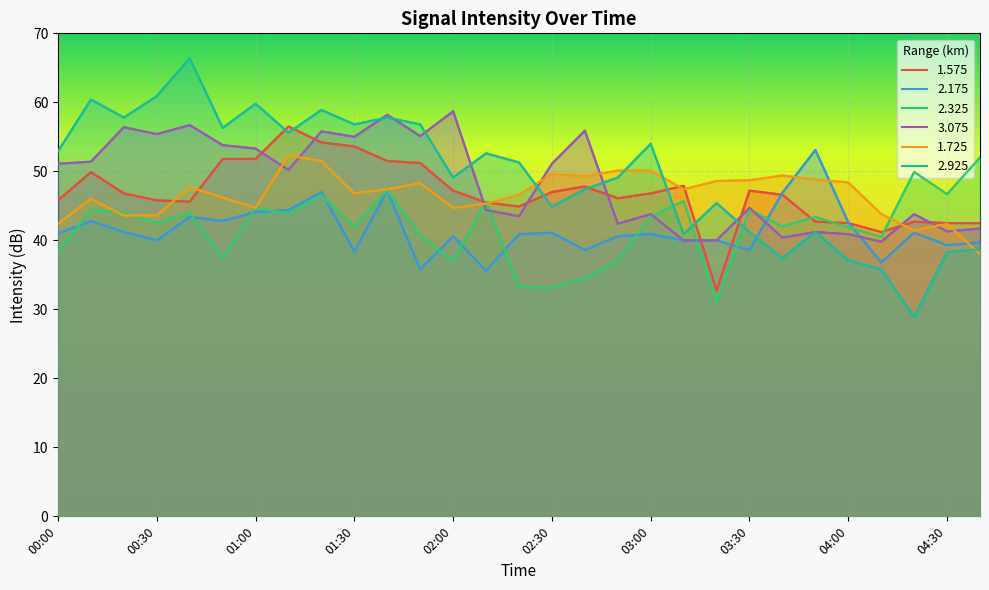

Reading left to right, transcribe all the data shown in this chart.

1.575: 45.8	49.9	46.8	45.8	45.6	51.8	51.8	56.5	54.2	53.6	51.5	51.2	47.2	45.5	44.9	47.0	47.8	46.1	46.8	47.9	32.7	47.2	46.6	42.7	42.5	41.2	42.7	42.5	42.5
2.175: 41.0	42.8	41.2	40.0	43.4	42.8	44.1	44.4	47.0	38.4	47.2	35.8	40.6	35.6	40.9	41.1	38.6	40.6	40.9	40.0	40.0	38.6	46.9	53.1	42.6	36.8	41.1	39.3	39.7
2.325: 38.3	44.4	44.0	42.5	44.0	37.4	44.7	43.9	46.5	42.0	47.2	40.7	37.0	45.6	33.3	33.1	34.5	37.0	43.4	45.7	31.0	44.5	42.0	43.4	41.9	40.5	49.9	46.7	52.0
3.075: 51.1	51.4	56.4	55.4	56.7	53.8	53.3	50.2	55.8	55.0	58.2	55.1	58.7	44.4	43.5	51.1	55.9	42.4	43.8	40.0	40.0	44.7	40.4	41.2	40.9	39.8	43.8	41.3	41.7
1.725: 42.4	46.0	43.6	43.6	47.7	46.2	44.7	52.3	51.5	46.8	47.4	48.3	44.7	45.3	46.6	49.6	49.3	50.1	50.1	47.4	48.6	48.7	49.4	48.8	48.4	43.8	41.4	42.4	38.0
2.925: 52.9	60.4	57.8	60.9	66.4	56.3	59.8	55.6	58.9	56.8	57.8	56.8	49.1	52.6	51.3	44.9	47.4	49.1	54.0	40.9	45.4	41.2	37.4	41.2	37.1	35.8	28.9	38.3	38.7